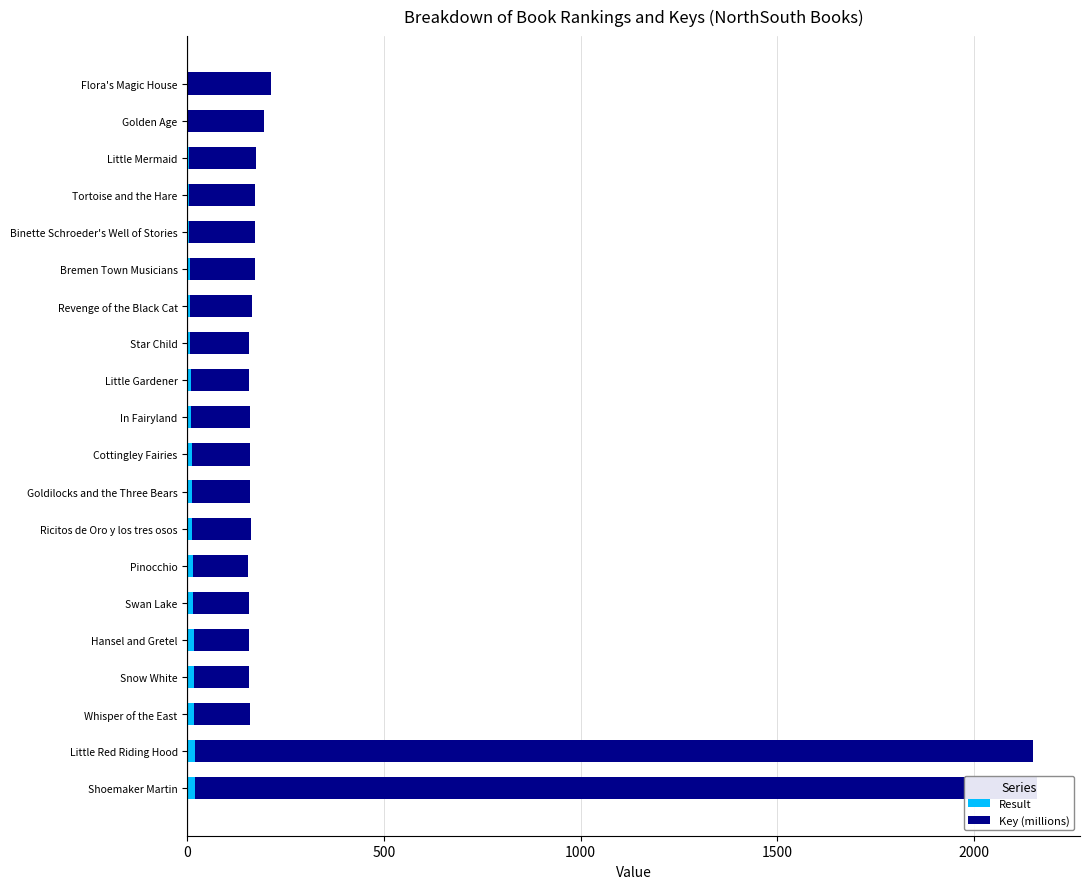

How many data points in Result are less than 11?

10